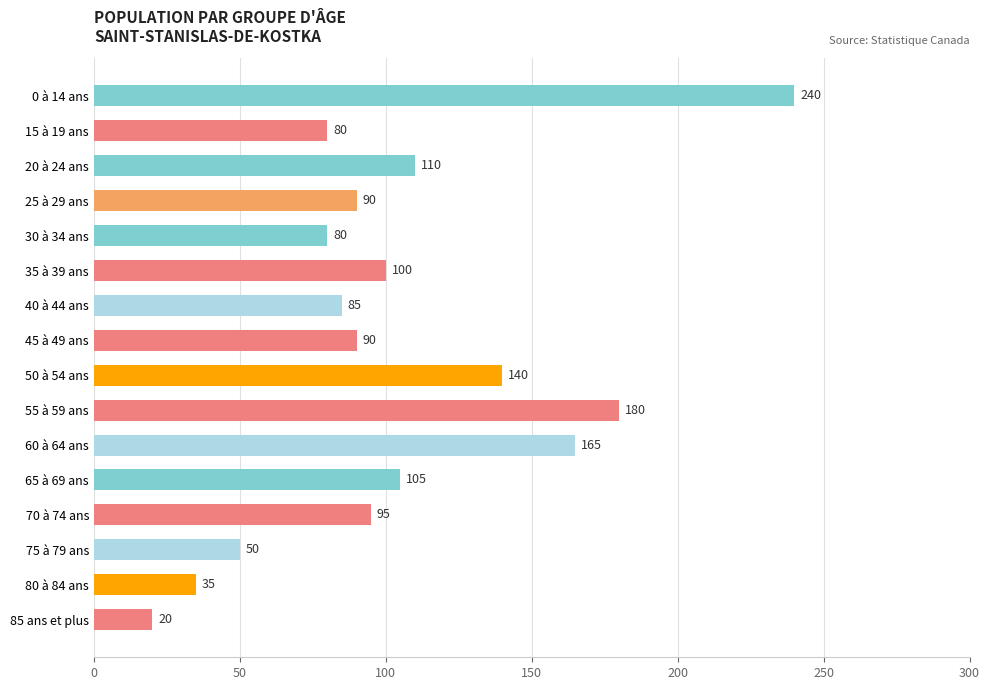

Is it true that the value at 15 à 19 ans is 80?

True